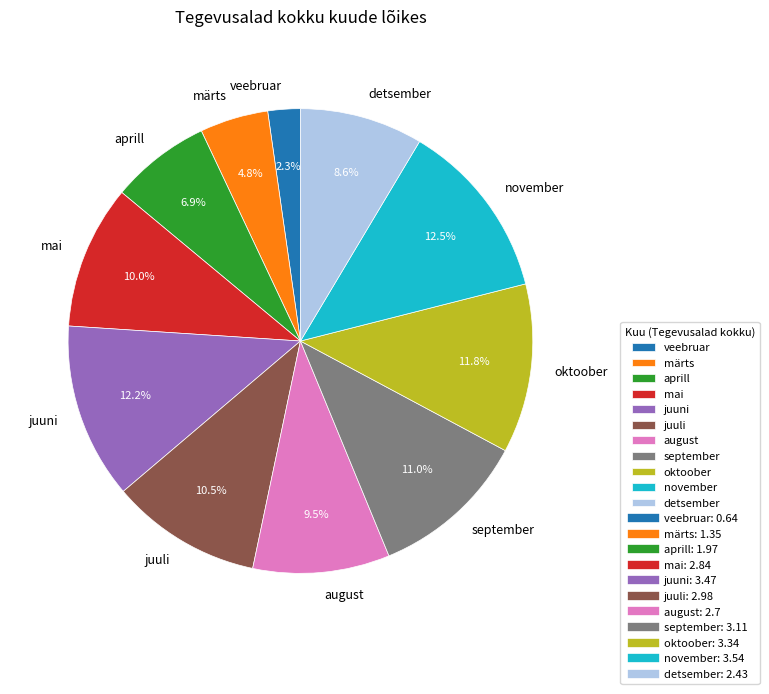

Which category has the smallest portion of the pie?

veebruar